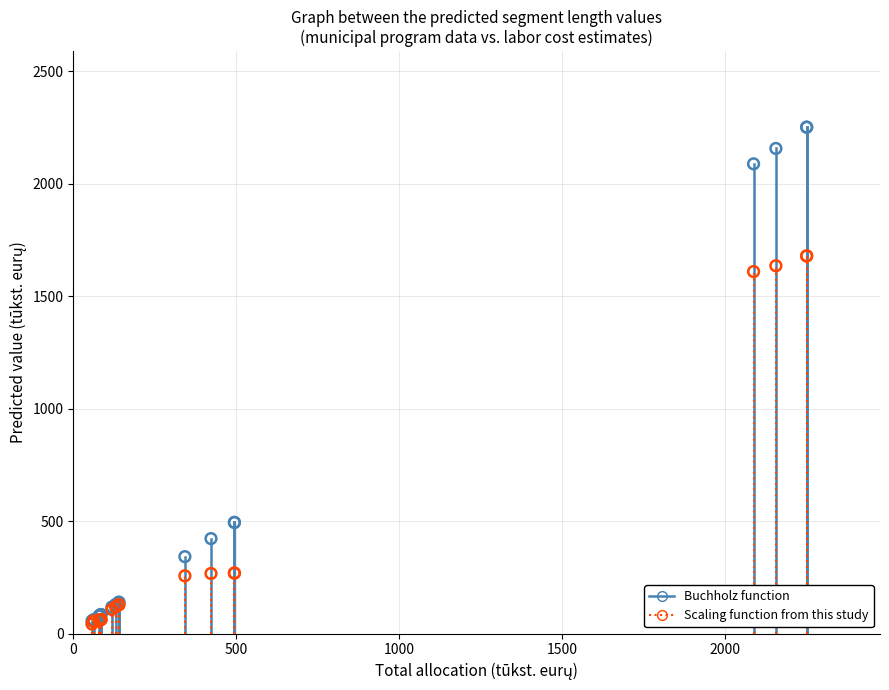

Which series has the largest Y range (max minus min)?

Buchholz function